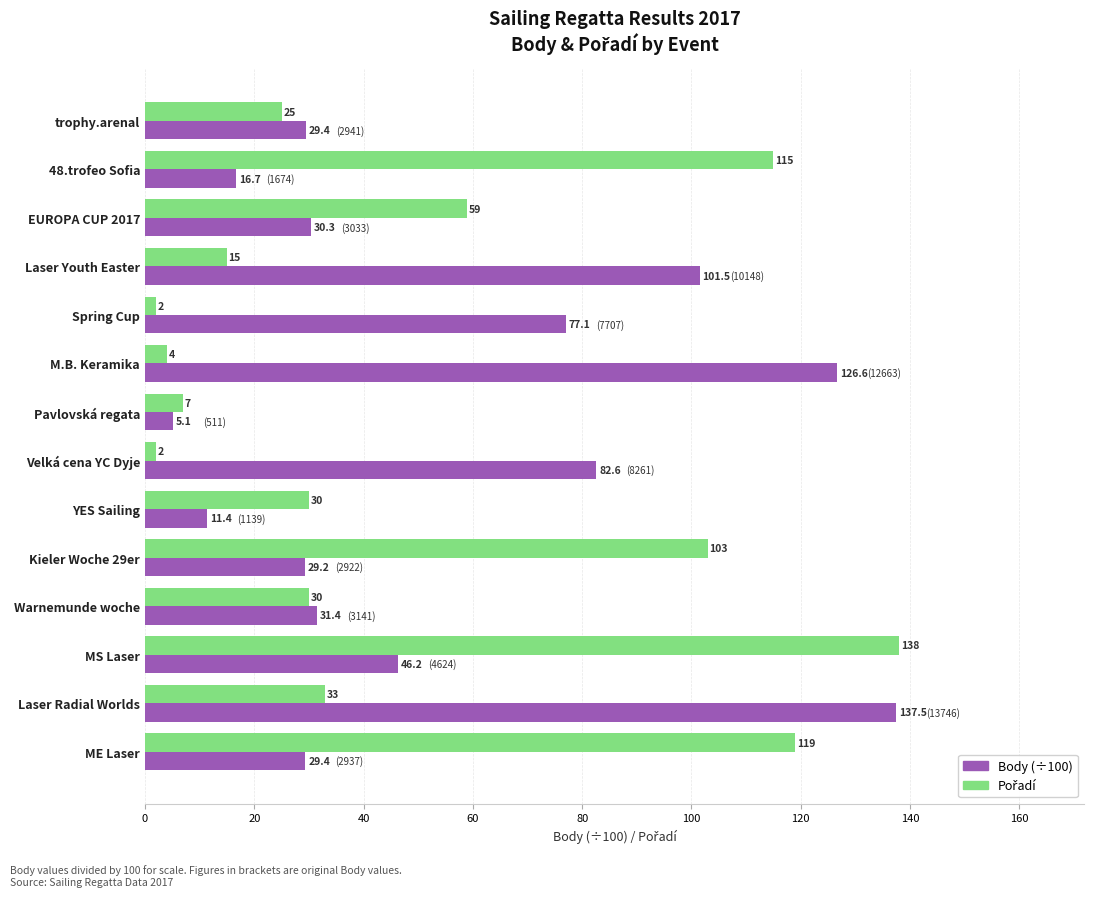

How many values in the Body (÷100) series exceed 31?

7